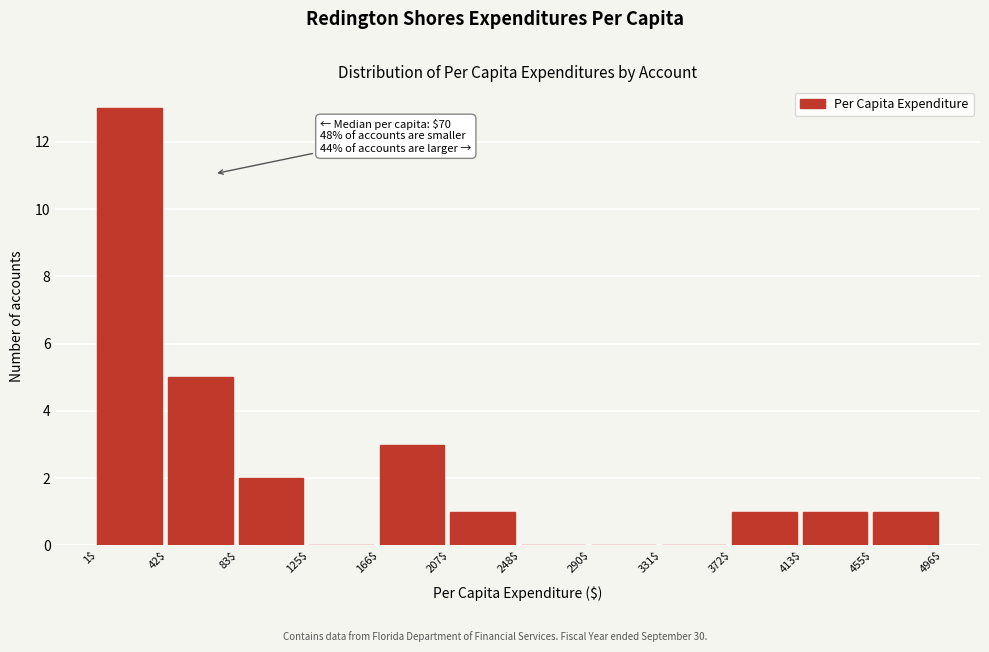

Over which range of the x-axis is the bar tallest?

1$ to 42$